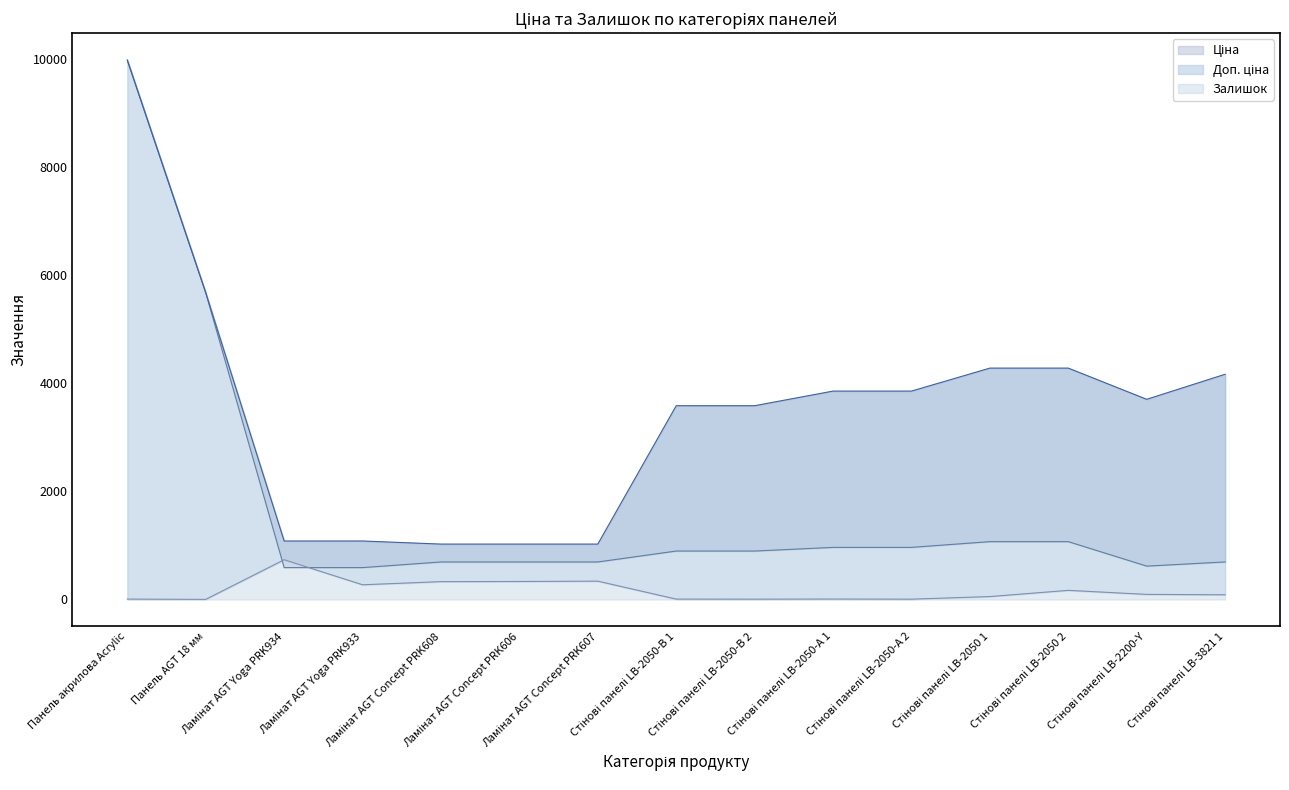

Is it true that Залишок equals 333.0 at Ламінат AGT Concept PRK606?

True